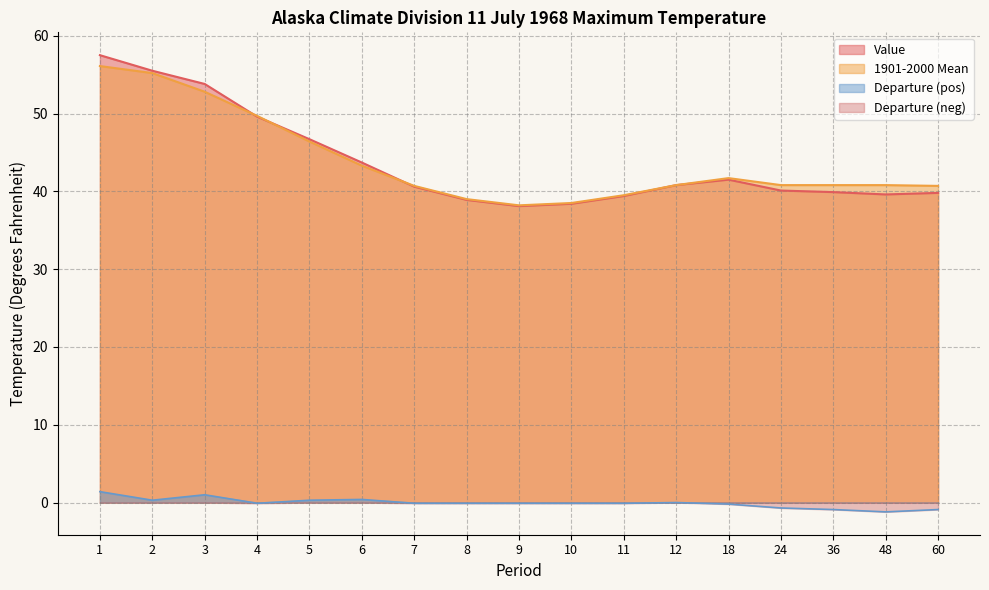

What is the value of the 1901-2000 Mean point at the 9th from the left?

38.2